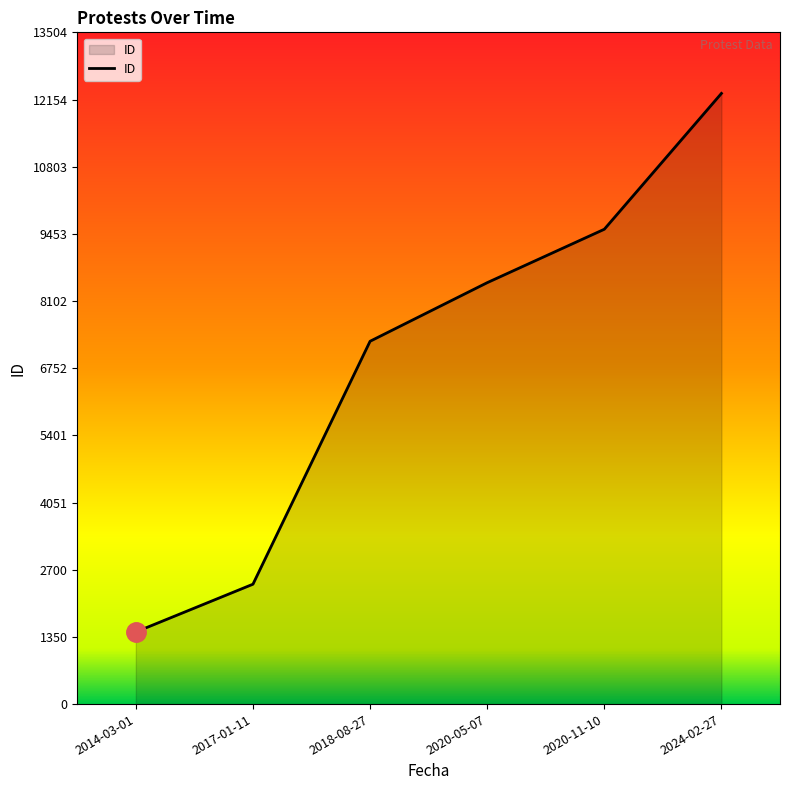

Rank the categories by value from highest to lowest.

2024-02-27, 2020-11-10, 2020-05-07, 2018-08-27, 2017-01-11, 2014-03-01